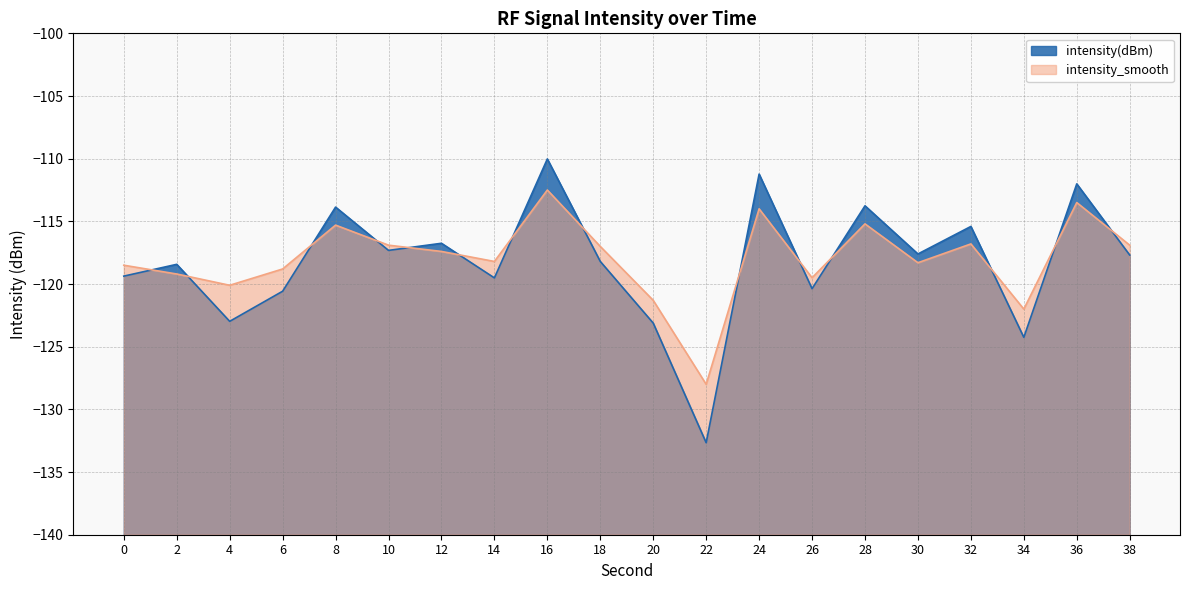

True or false: intensity(dBm) and intensity_smooth cross at least once.

True